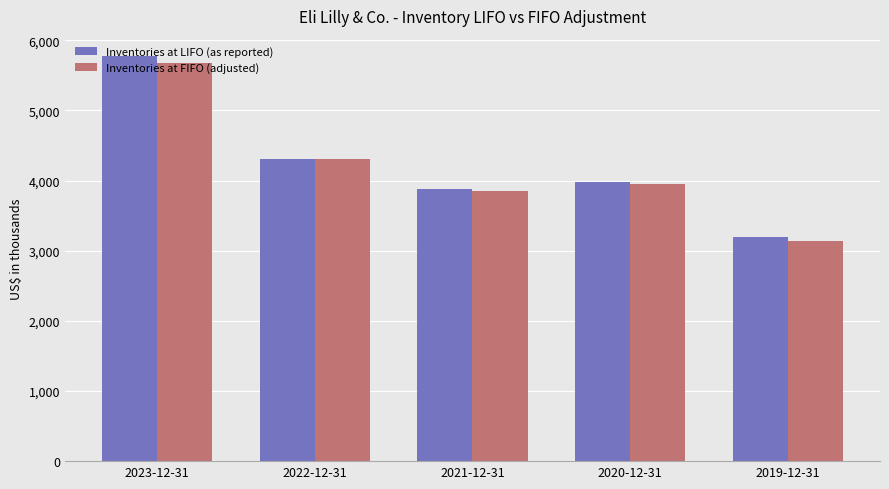

What is the maximum value for Inventories at FIFO (adjusted)?

5670400